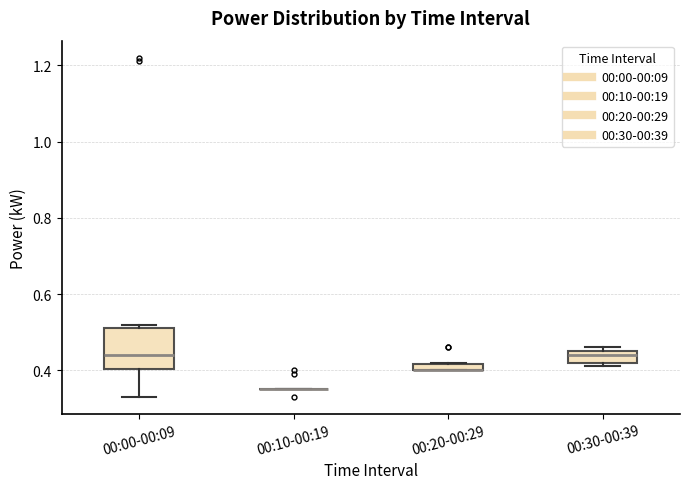

Comparing the boxes themselves (not the whiskers), which one is the tallest?

00:00-00:09